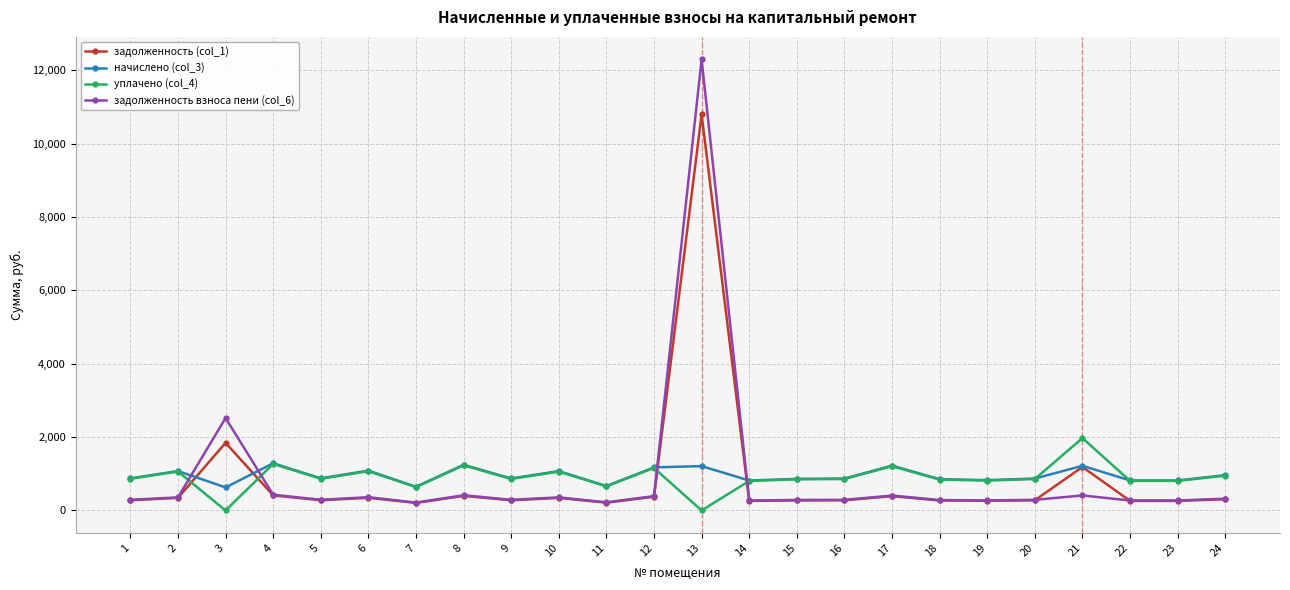

Between which two adjacent categories do задолженность взноса пени (col_6) and начислено (col_3) first intersect?

2 and 3